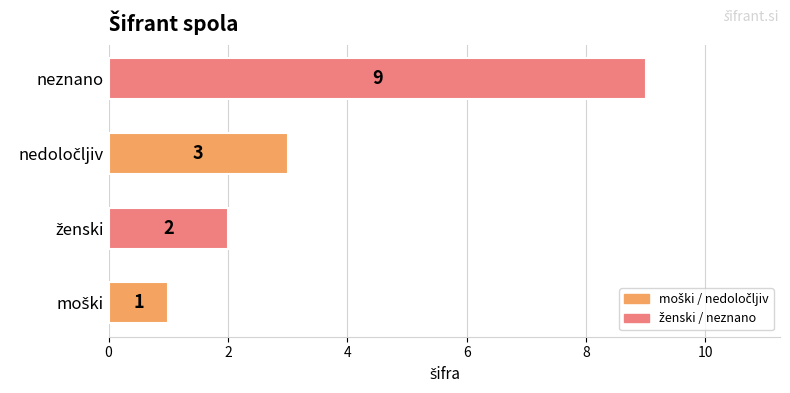

What is the smallest value displayed?

1